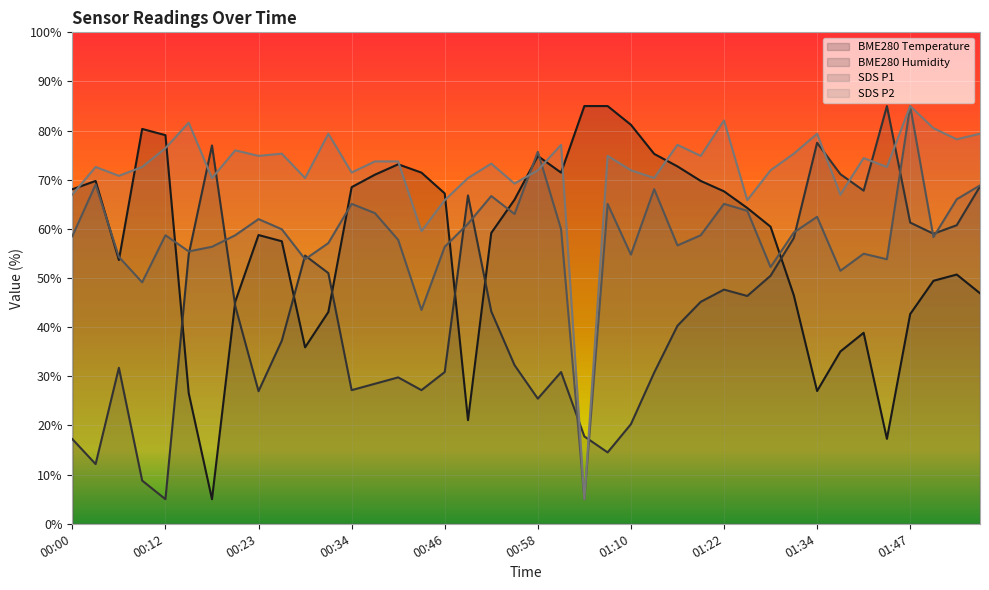

What position from the left is 01:25?

30